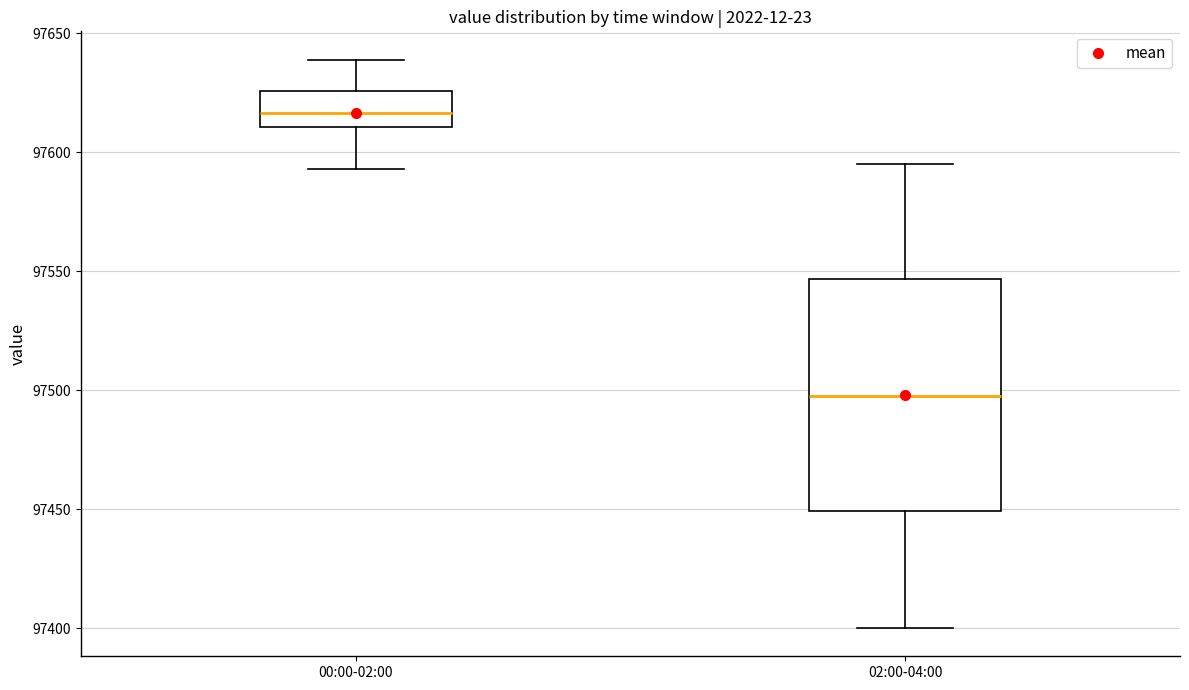

Which box is the tallest, from its lower edge to its upper edge?

02:00-04:00